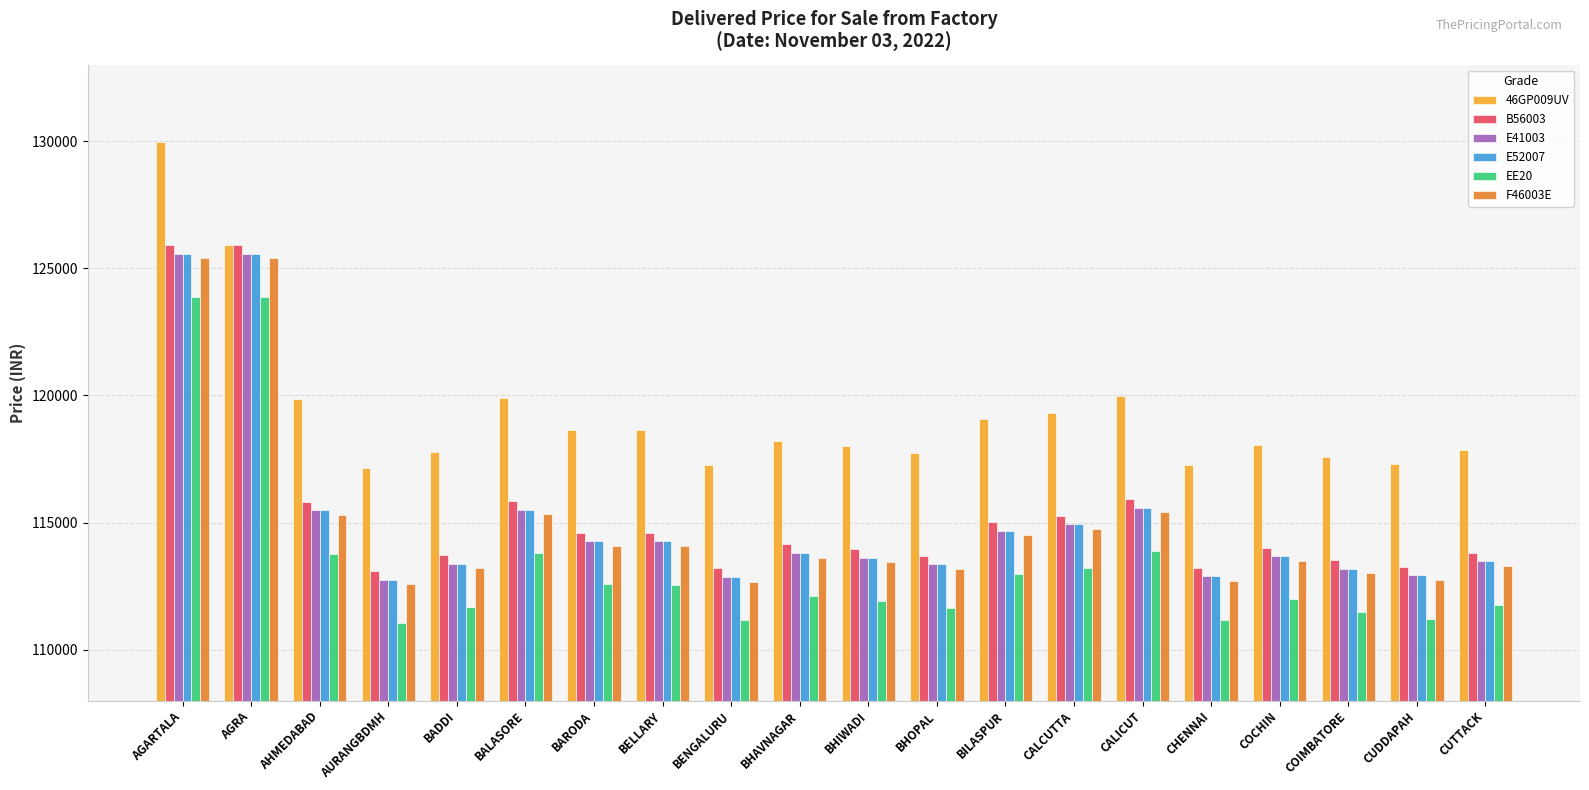

How many values in the B56003 series are below 114150?

10